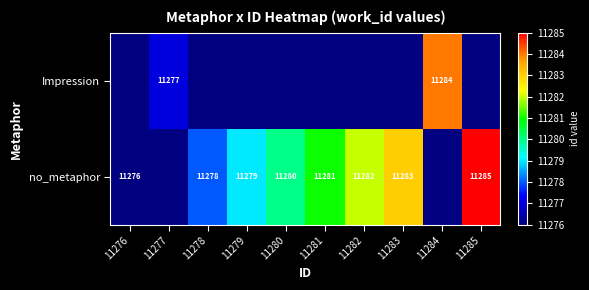

What is the maximum value shown in the chart?

11285